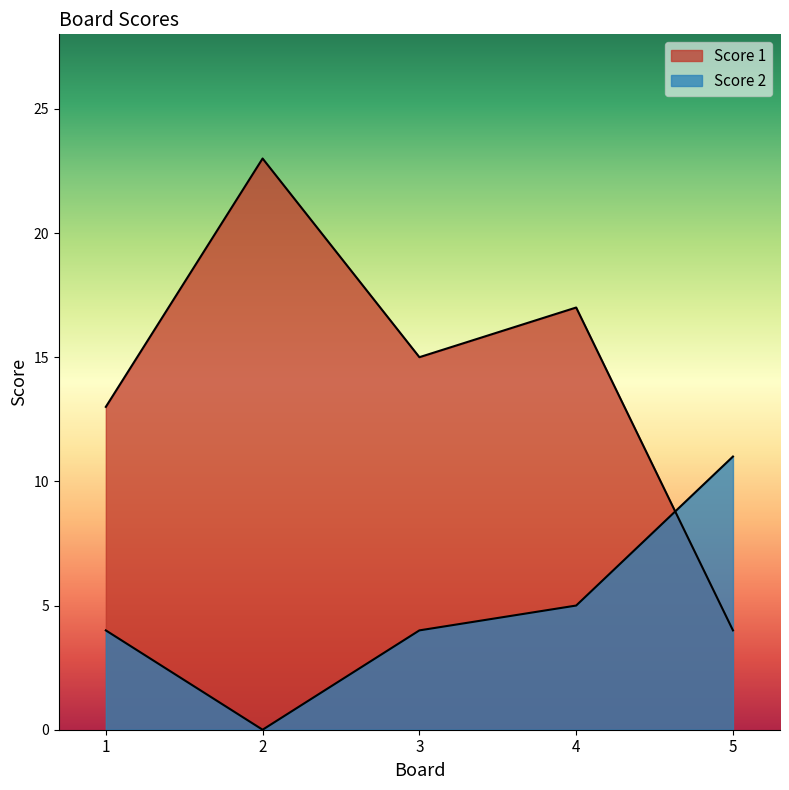

Which category has the highest value across all series?

2